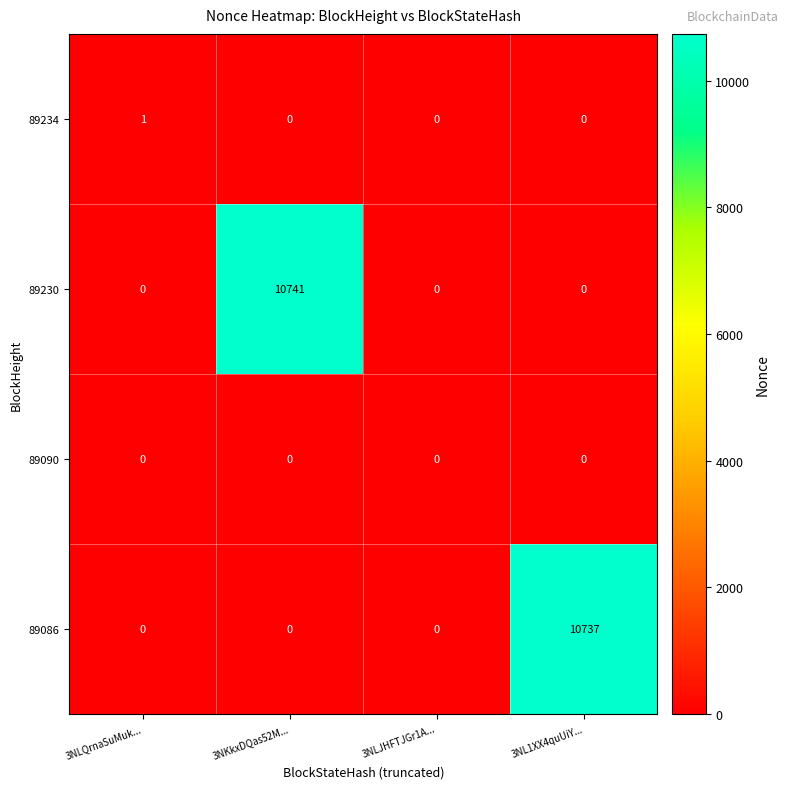

Which series changed the most between 3NLQrnaSuMuk... and 3NLJHFTJGr1A...?

89234